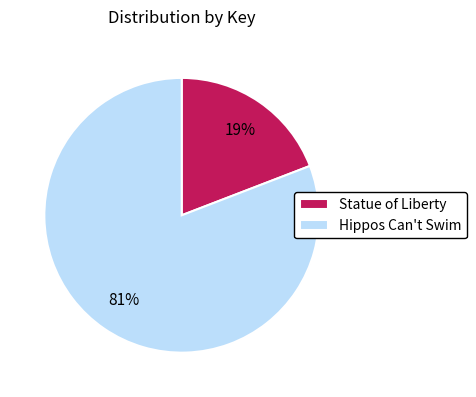

Is it true that Hippos Can't Swim is 95% of the pie?

False